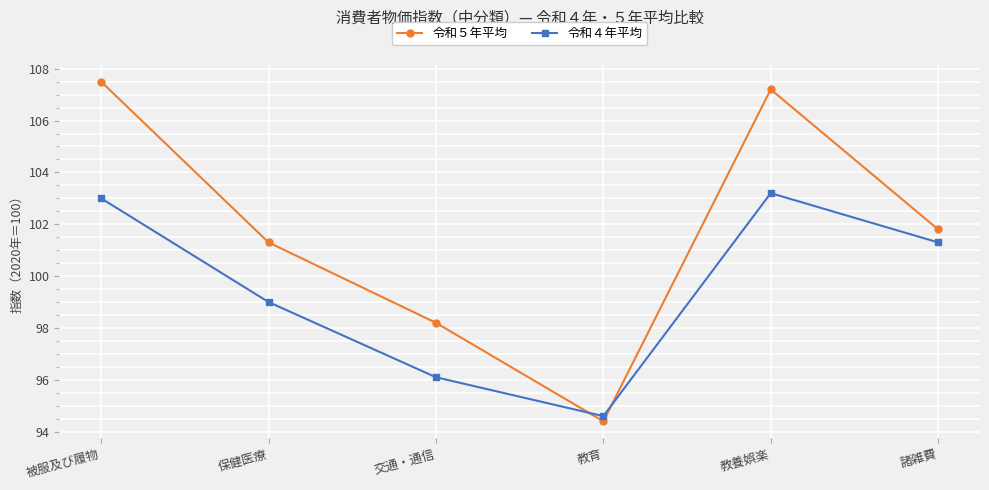

Where does the 令和５年平均 series first go above 101?

被服及び履物